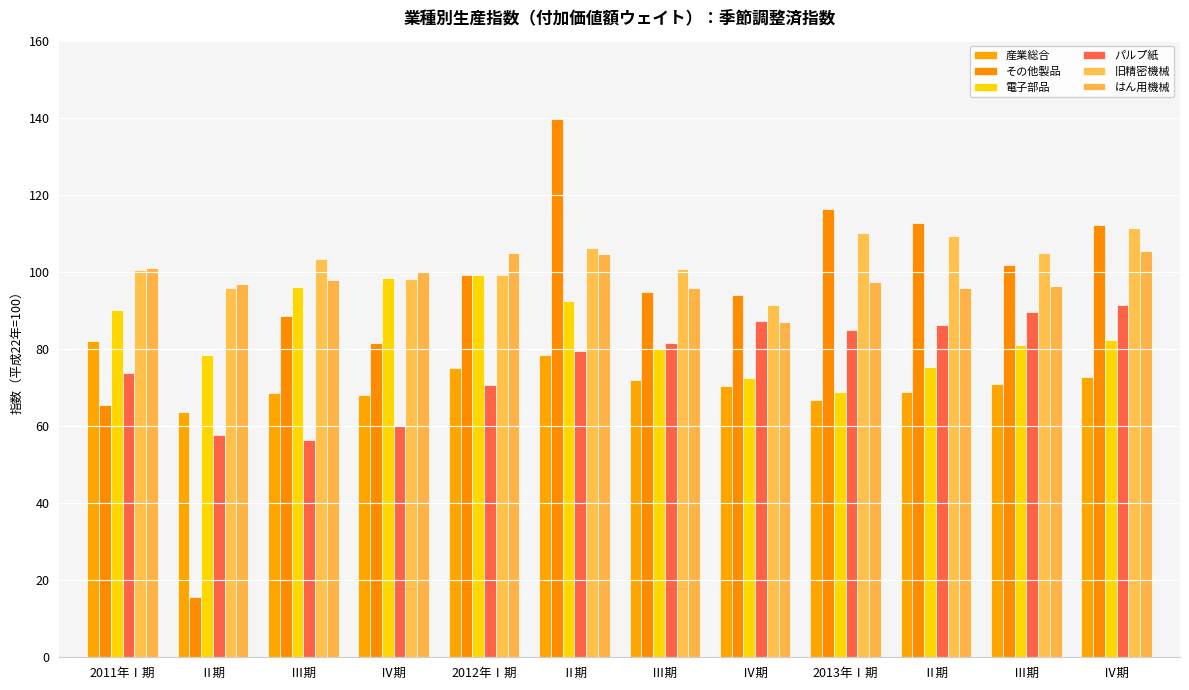

How many values in the その他製品 series exceed 99?

6